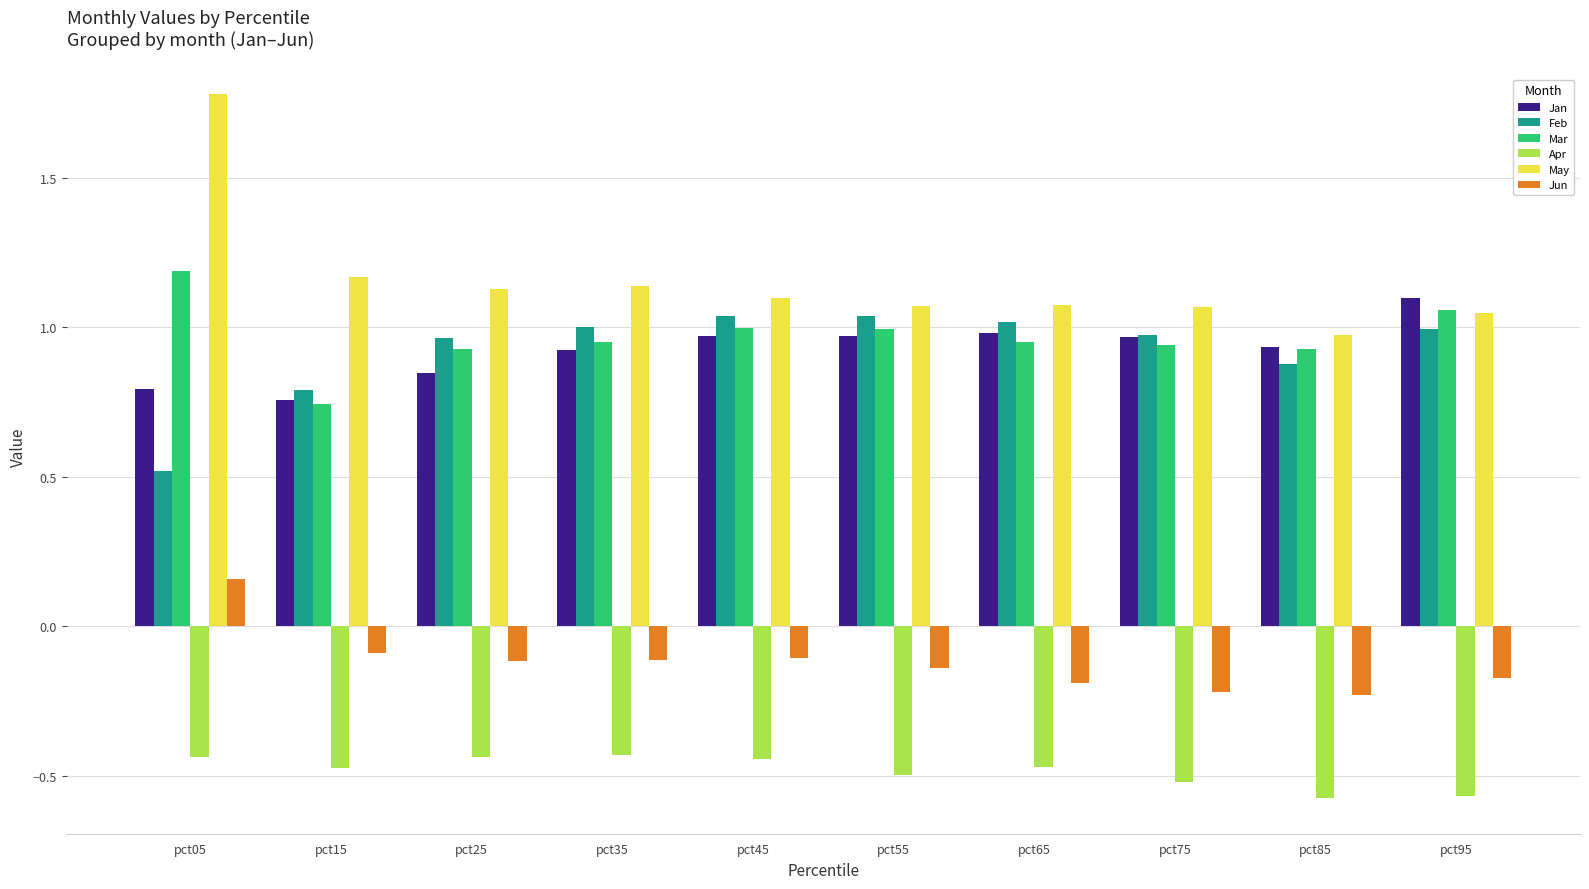

At which category is the sum across all series the highest?

pct05